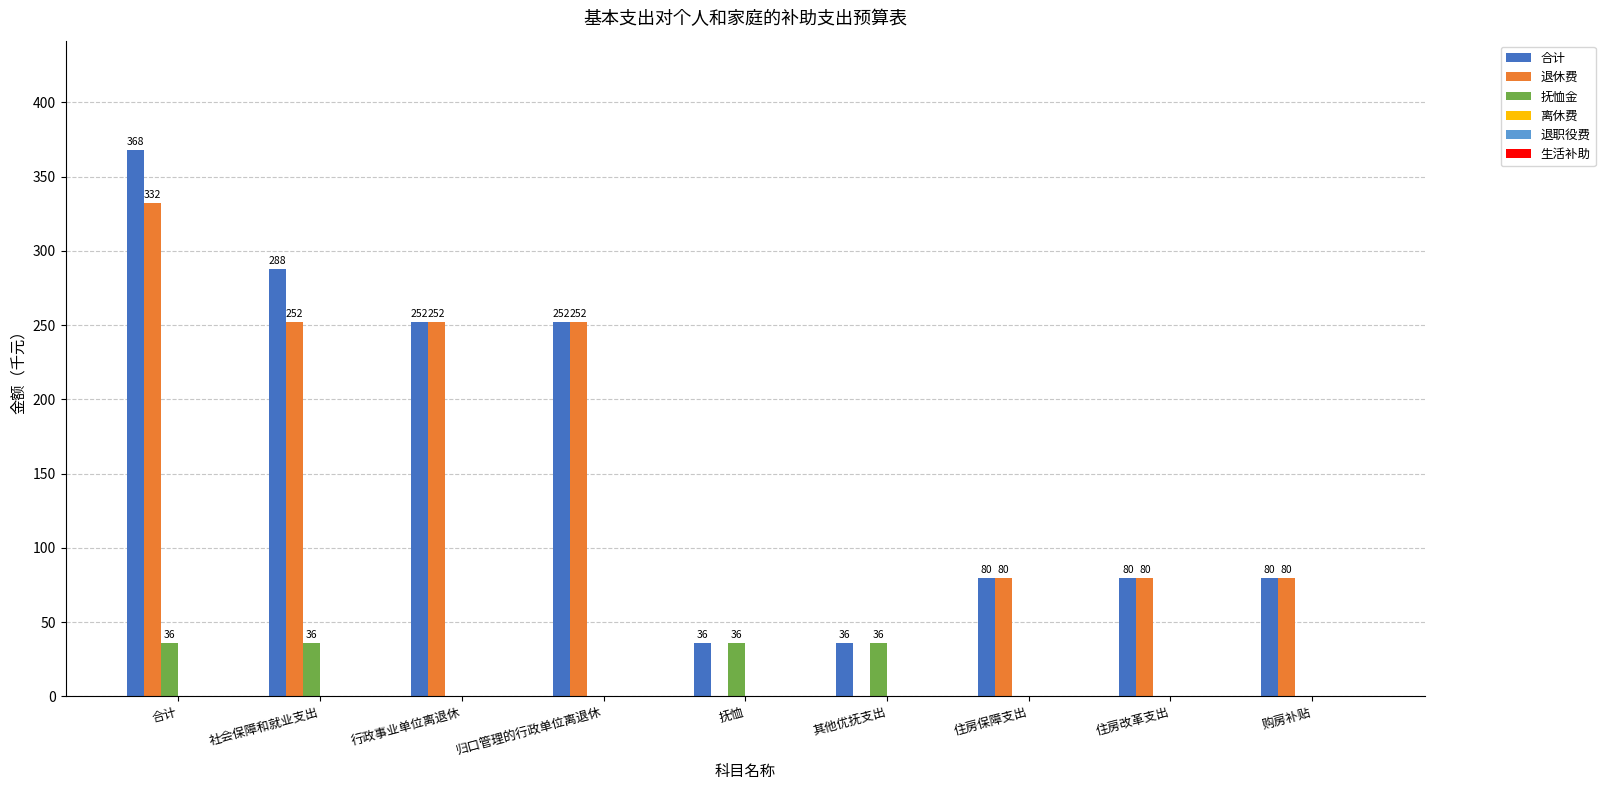

Reading left to right, what are all the values shown in this chart?

合计: 合计=368	社会保障和就业支出=288	行政事业单位离退休=252	归口管理的行政单位离退休=252	抚恤=36	其他优抚支出=36	住房保障支出=80	住房改革支出=80	购房补贴=80
退休费: 合计=332	社会保障和就业支出=252	行政事业单位离退休=252	归口管理的行政单位离退休=252	抚恤=0	其他优抚支出=0	住房保障支出=80	住房改革支出=80	购房补贴=80
抚恤金: 合计=36	社会保障和就业支出=36	行政事业单位离退休=0	归口管理的行政单位离退休=0	抚恤=36	其他优抚支出=36	住房保障支出=0	住房改革支出=0	购房补贴=0